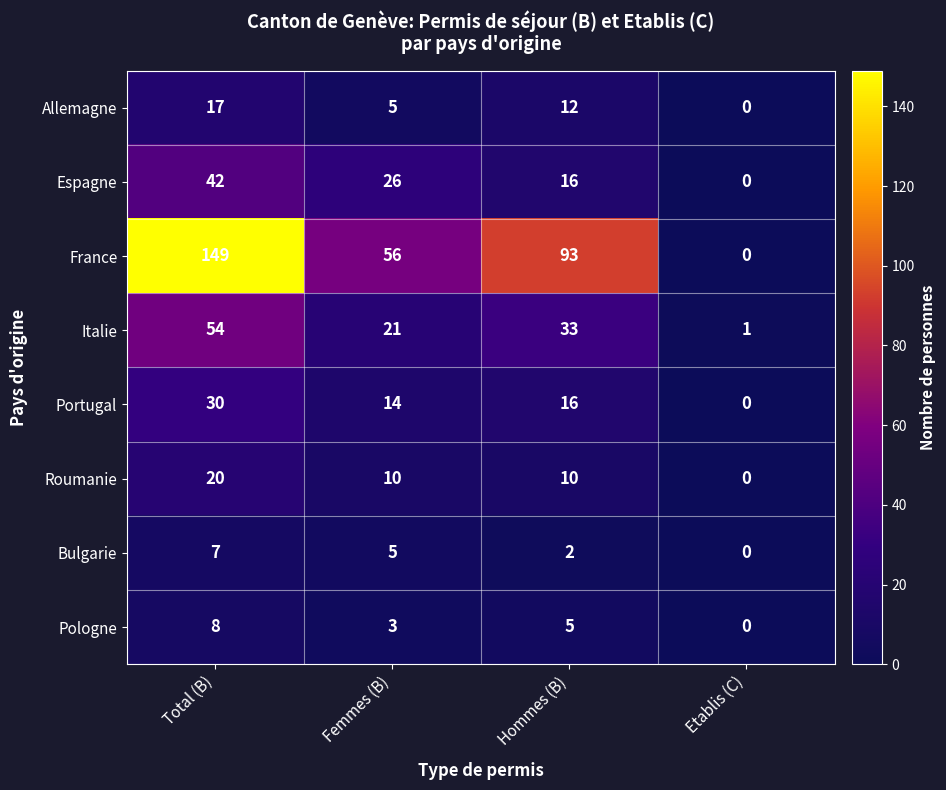

Between Total (B) and Hommes (B), which series saw the biggest shift?

France